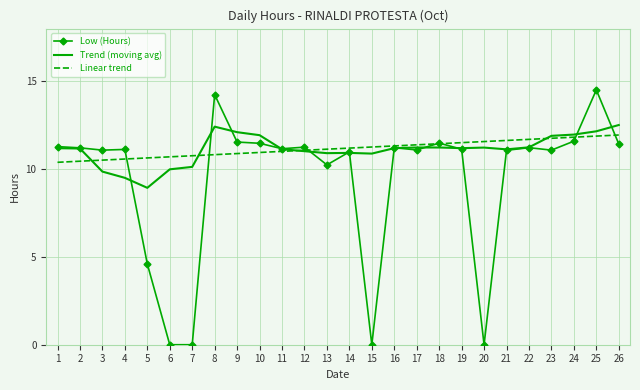

Which series has the largest range (max minus min)?

Low (Hours)